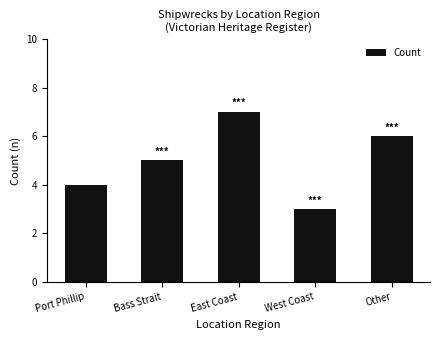

Count the number of categories in the chart.

5